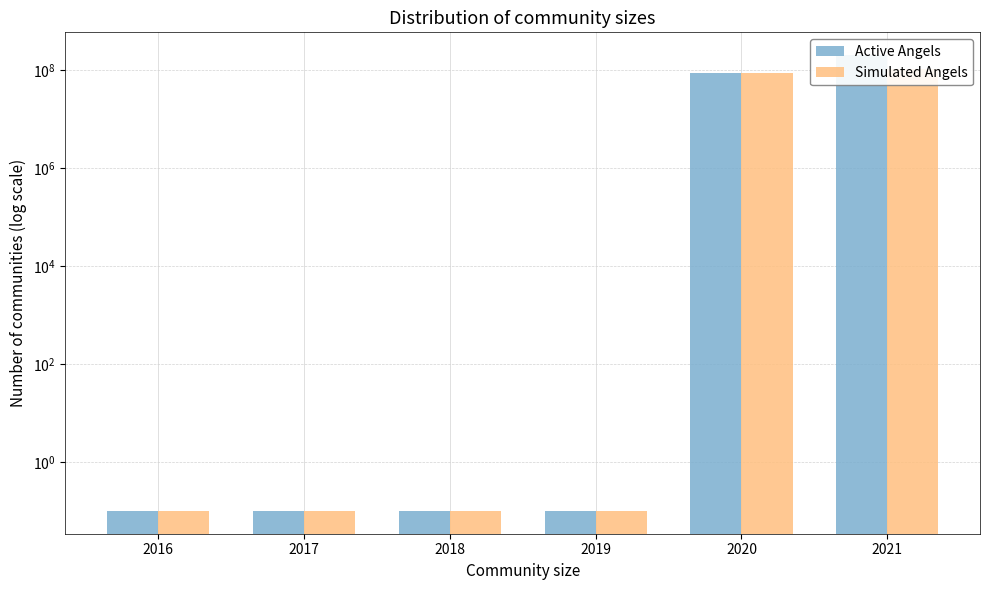

The value of Plan at 2020 is 34146564.7. True or false?

False